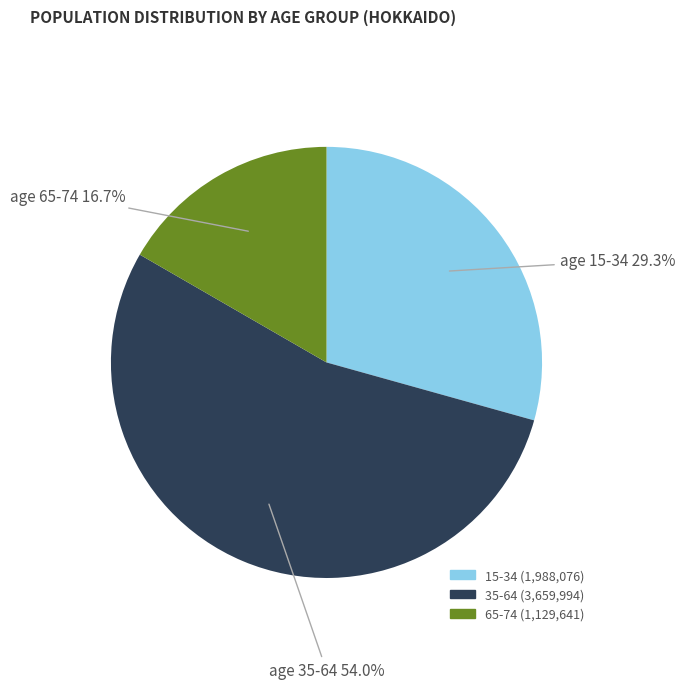

Is there any slice that represents more than half of the pie?

Yes